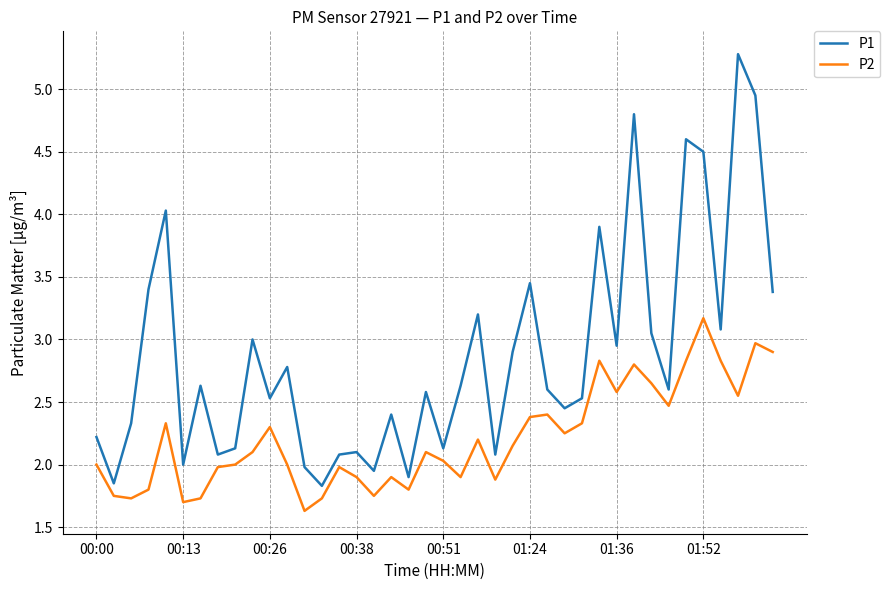

Rank the series by their average value, from lowest to highest.

P2, P1